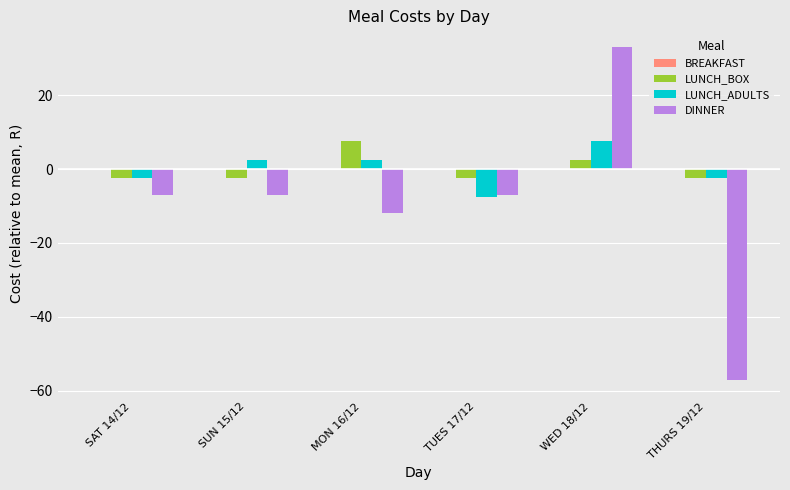

Reading right to left, transcribe all the data shown in this chart.

LUNCH_BOX: -2.5	2.5	-2.5	7.5	-2.5	-2.5
LUNCH_ADULTS: -2.5	7.5	-7.5	2.5	2.5	-2.5
DINNER: -57.0	33.0	-7.0	-12.0	-7.0	-7.0